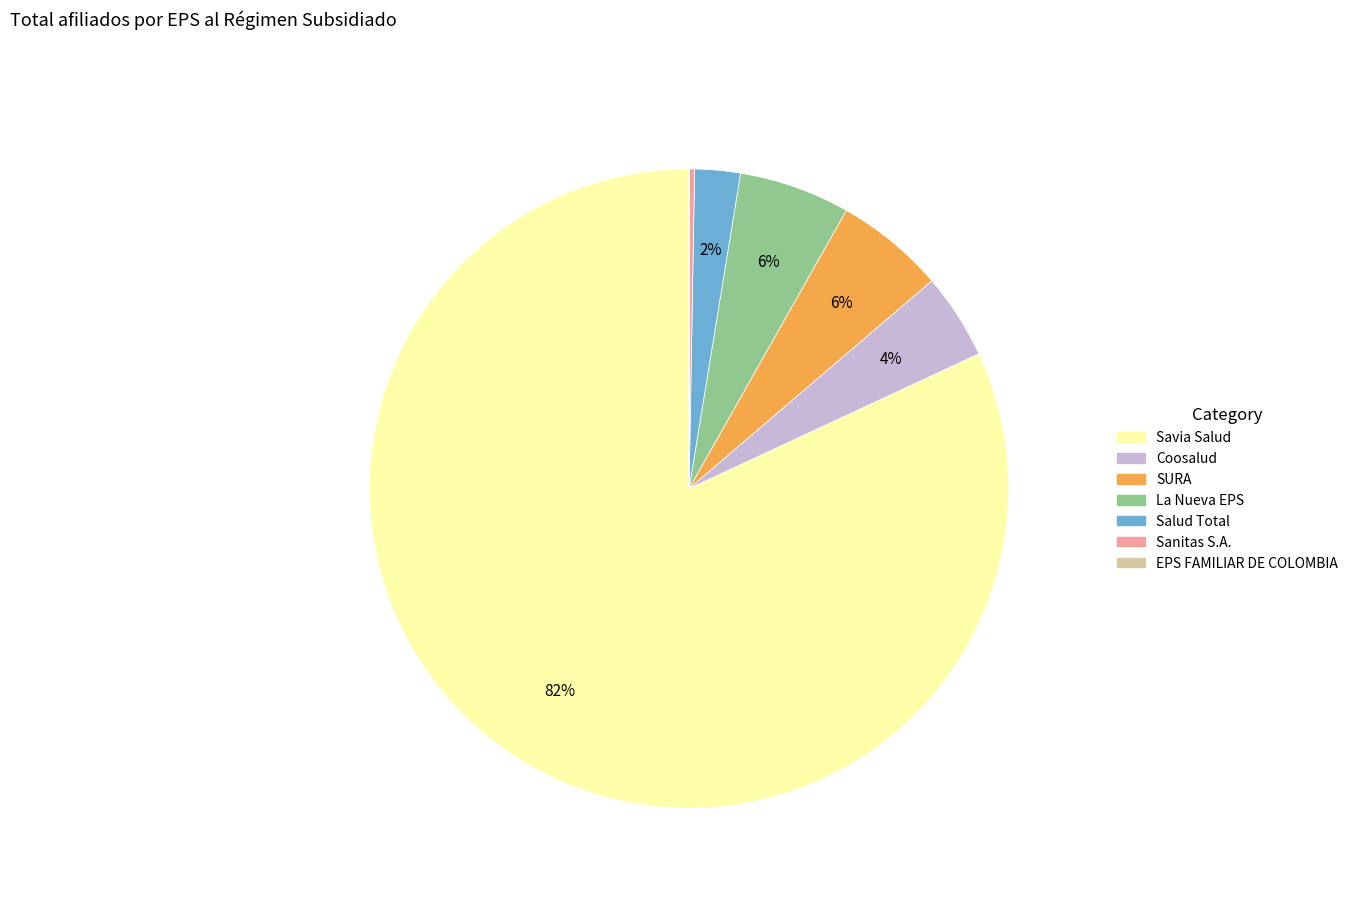

Combined, do SURA and Salud Total account for over 50%?

No